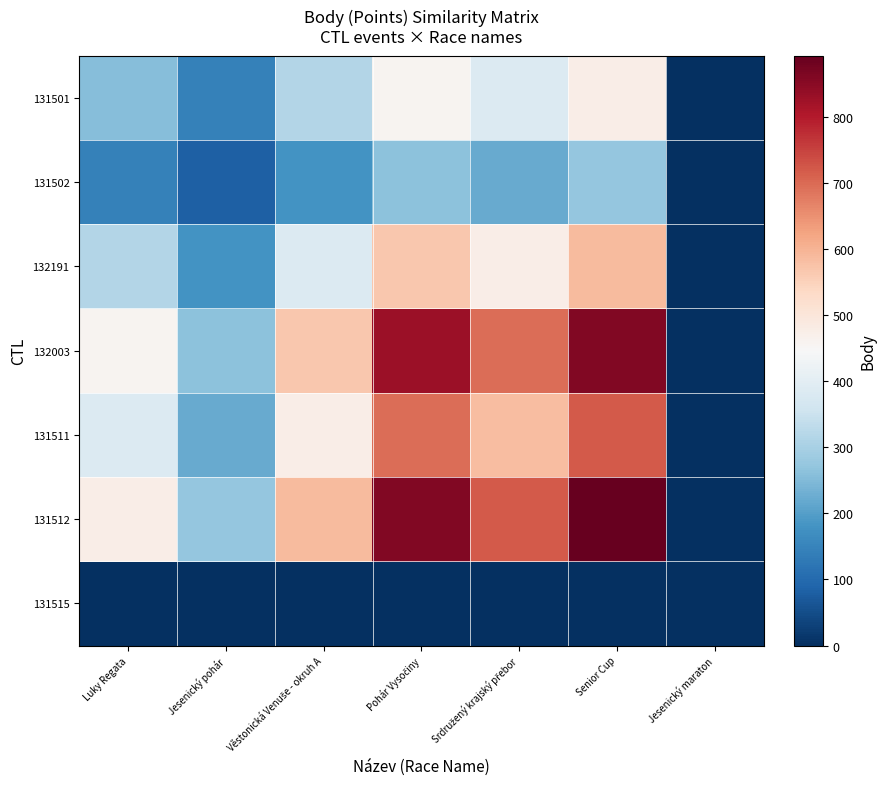

At which category does the chart reach its minimum across all series?

Jesenický maraton